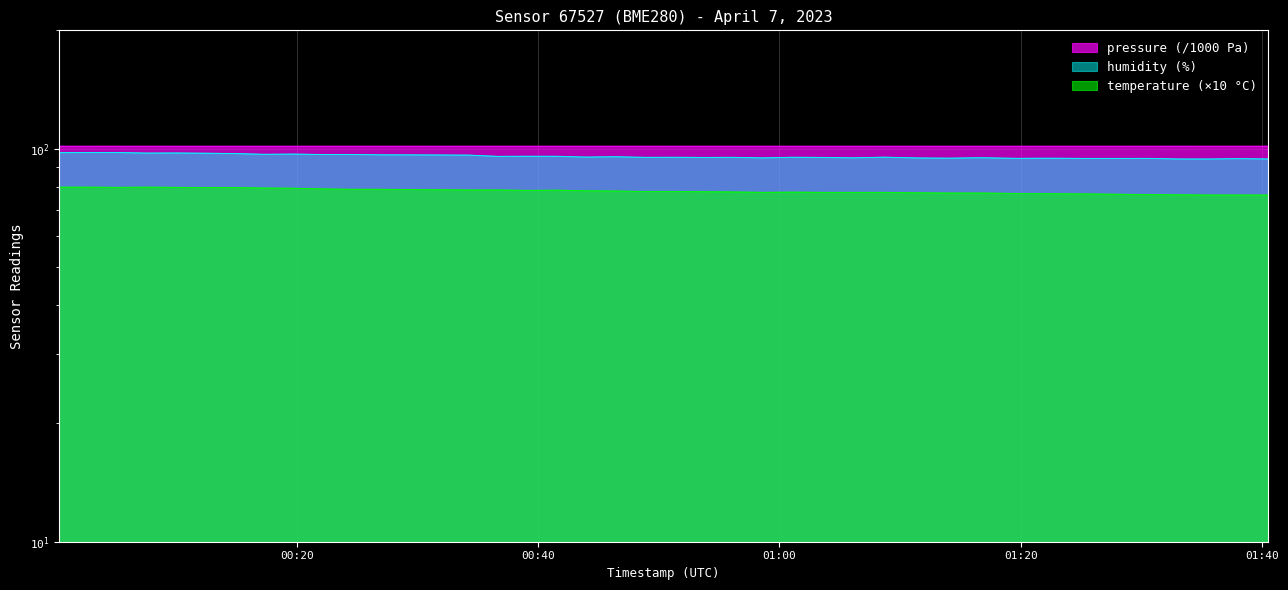

In humidity, how many points are lower than both neighbors (excluding endpoints)?

12